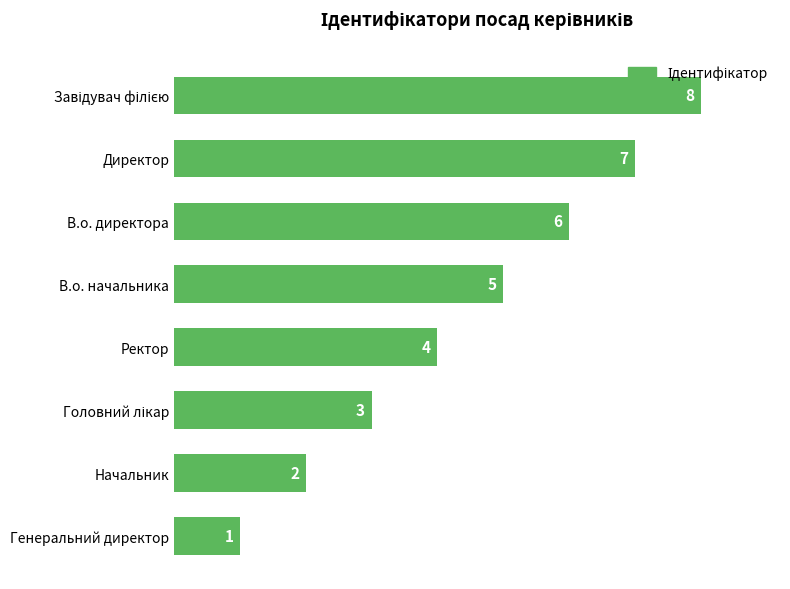

What is the change in value from Генеральний директор to Ректор?

+3